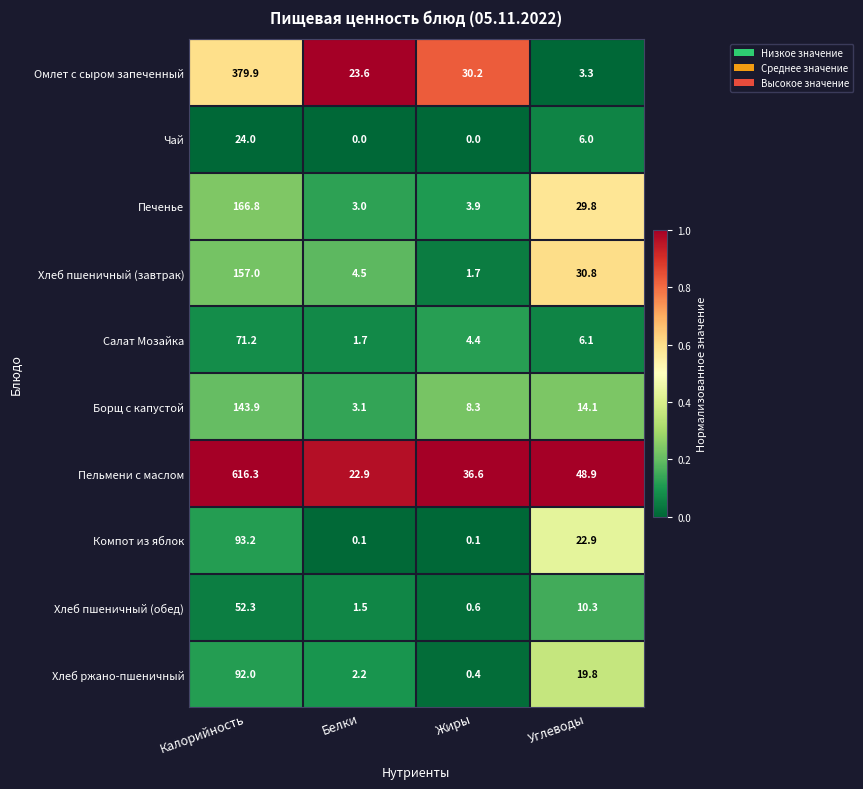

Is it true that Хлеб пшеничный (завтрак) equals 2.3 at Жиры?

False